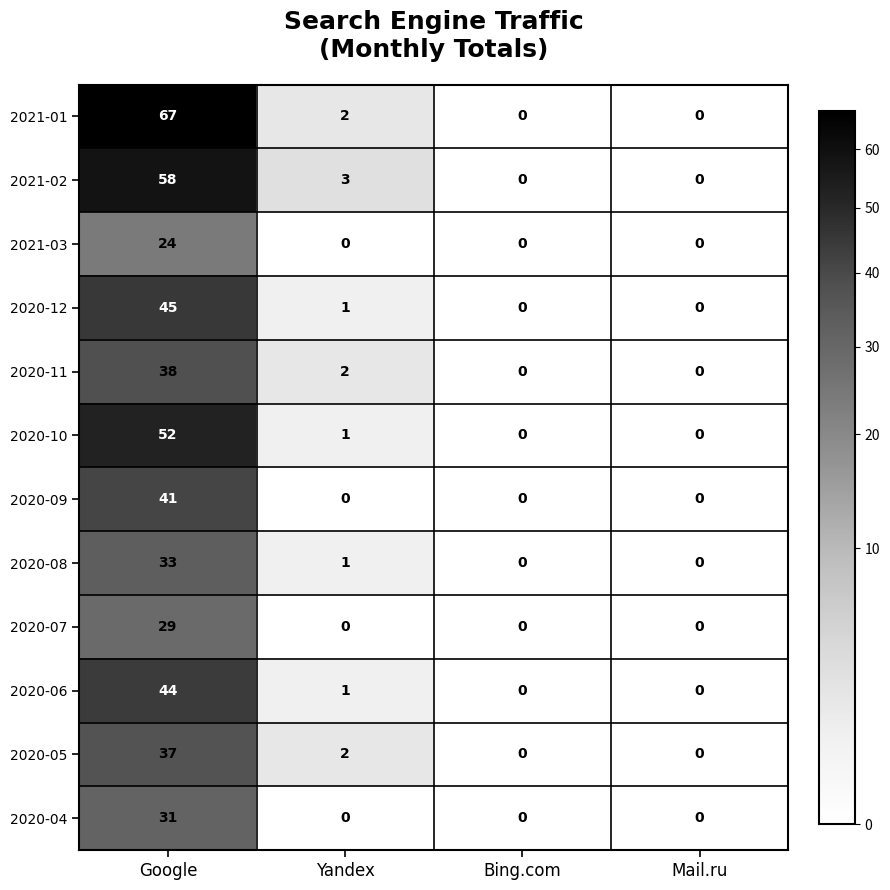

True or false: 2020-10 has a value of -28 at Mail.ru.

False